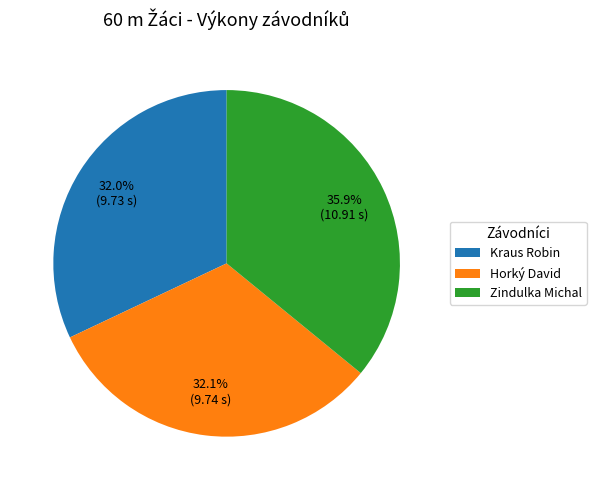

To the nearest percent, what is the average slice percentage?

33%